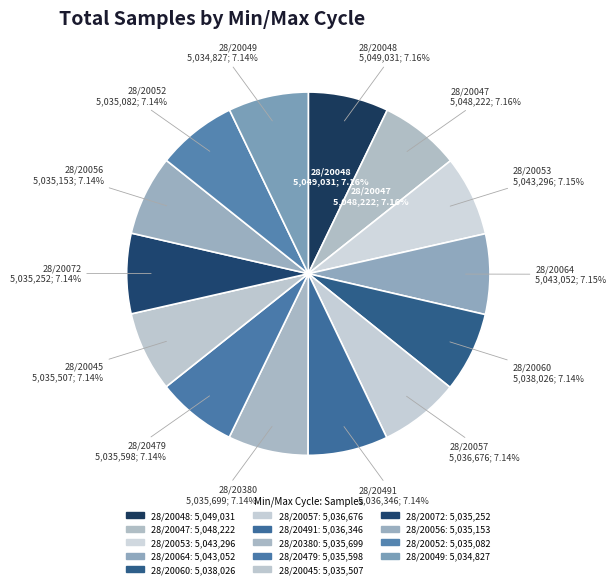

Approximately how many times larger is the value at 28/20057 compared to 28/20064?

1.0